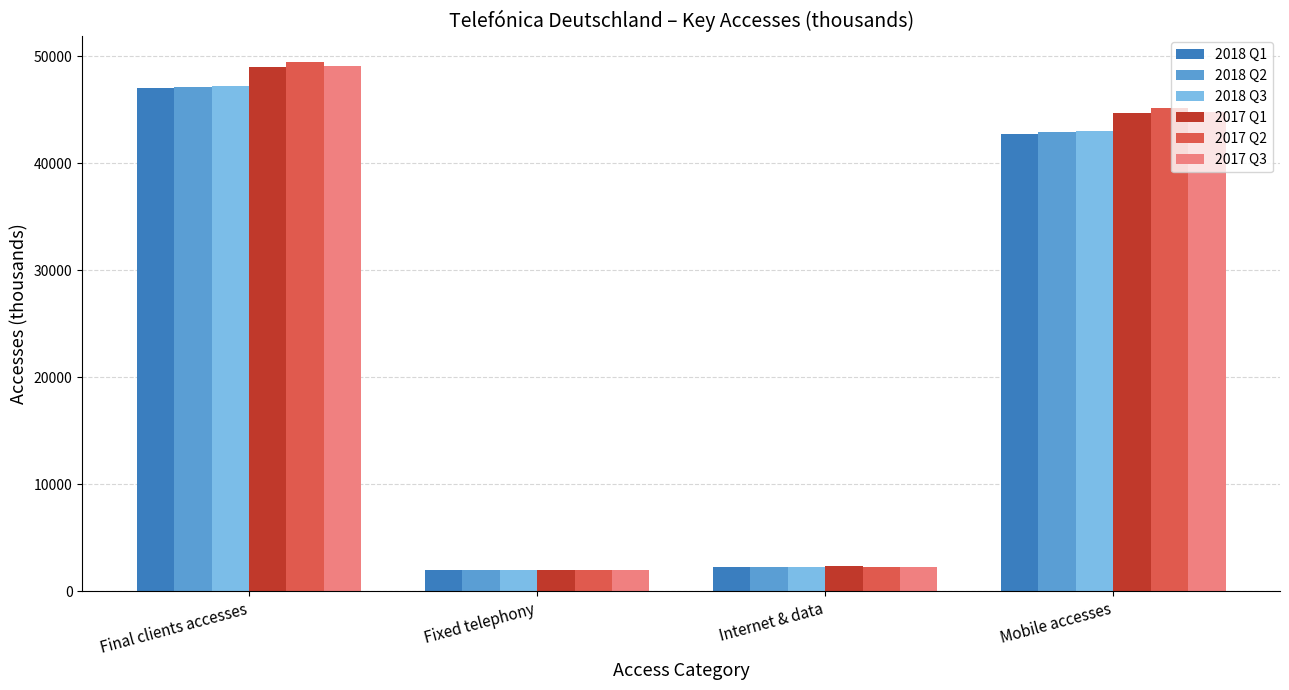

The value of 2017 Q3 at Mobile accesses is 44841.6. True or false?

True